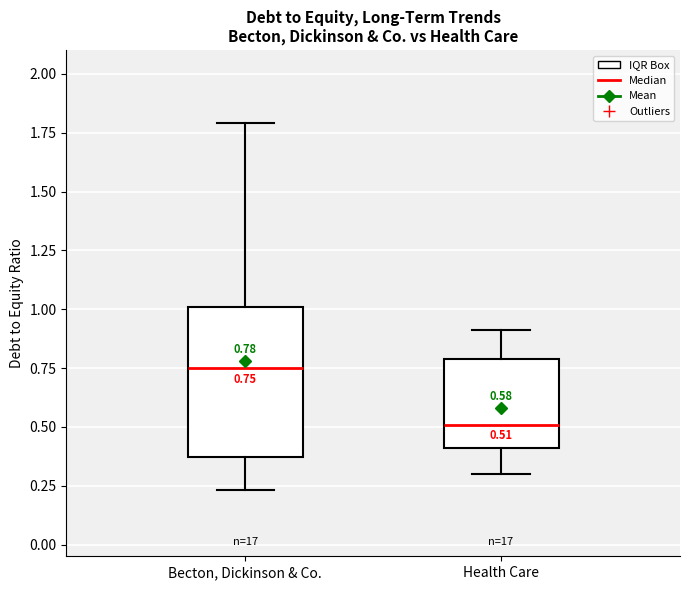

Which box is the tallest, from its lower edge to its upper edge?

Becton, Dickinson & Co.